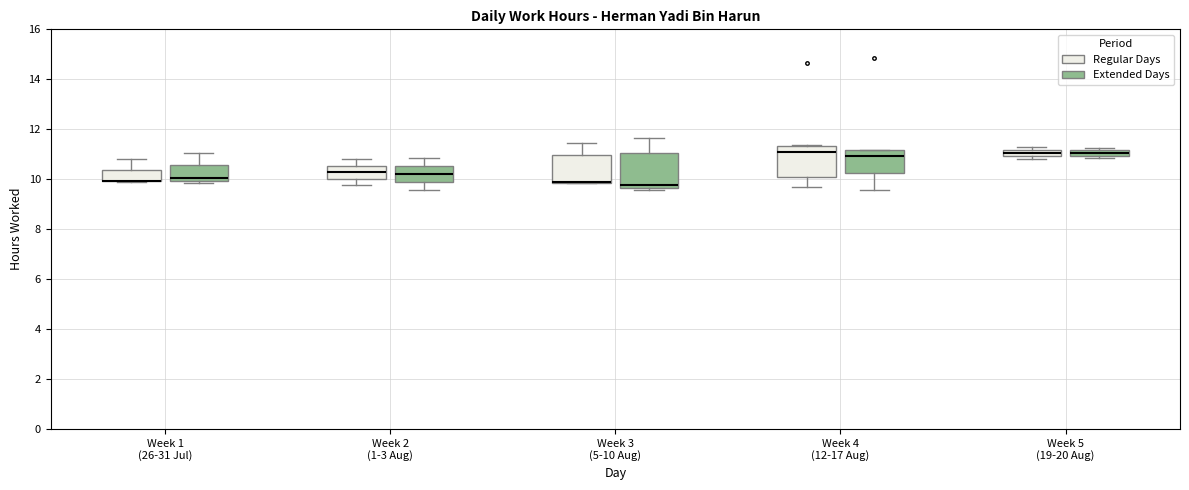

Where is the upper edge of the box for Week 3 (5-10 Aug) (Extended Days) on the y-axis? The values are not printed on the chart, so give them approximately, as read against the axis.

11.0